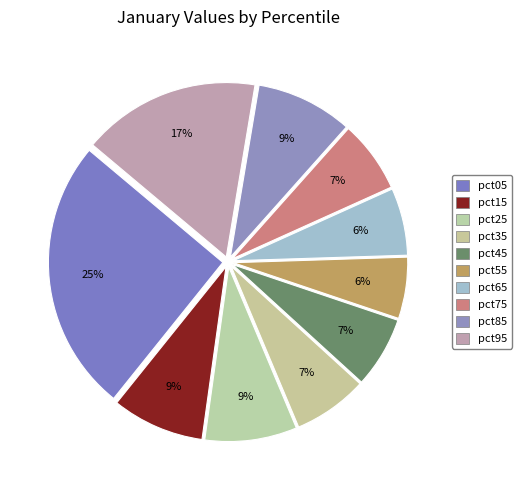

Rank the categories by value from highest to lowest.

pct05, pct95, pct85, pct15, pct25, pct35, pct75, pct45, pct65, pct55